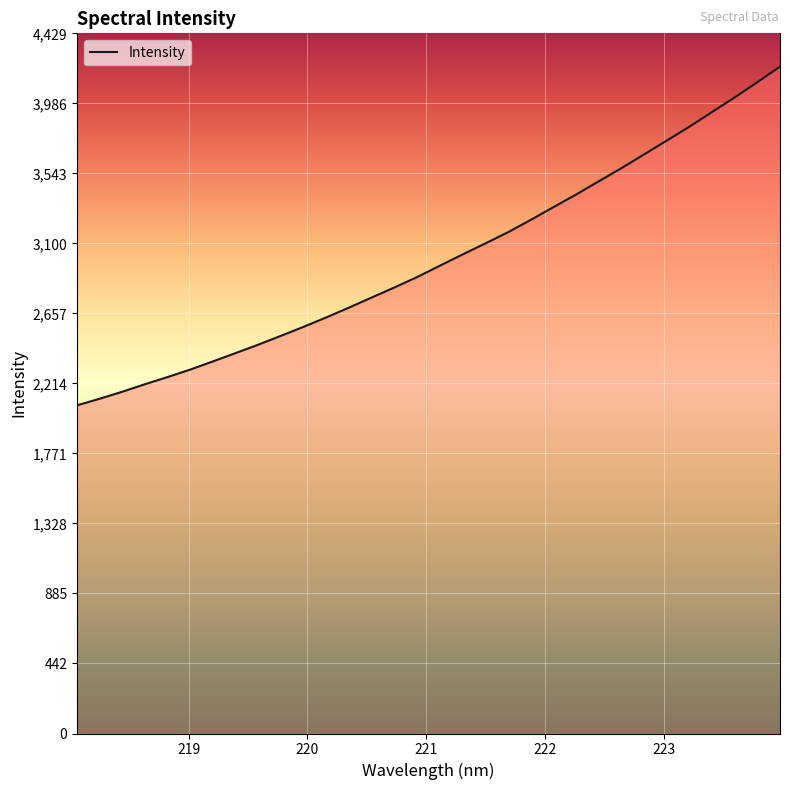

What is the difference between the maximum and minimum values?

2142.6